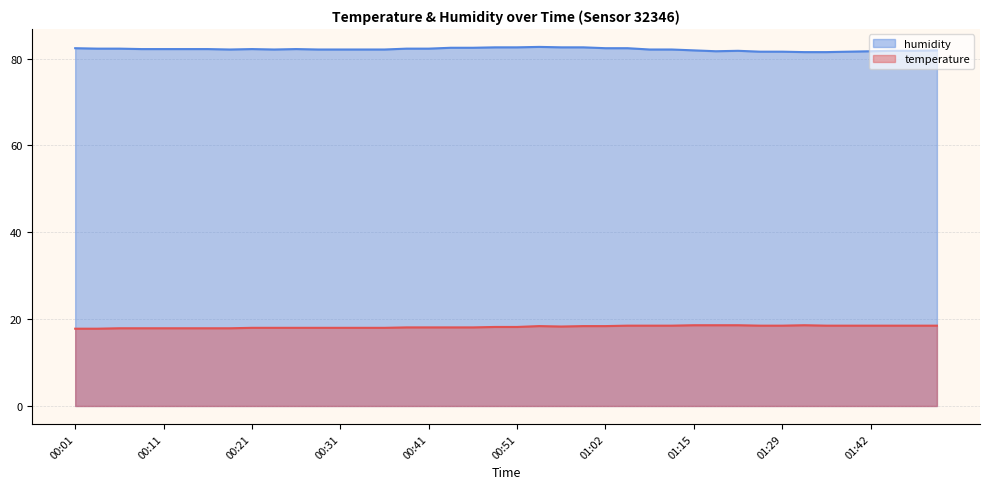

True or false: humidity and temperature intersect in this chart.

False